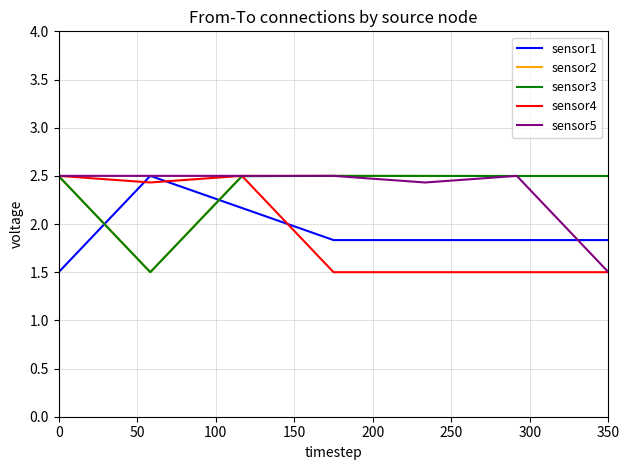

After their last crossing, which series has the higher values: sensor3 or sensor1?

sensor3